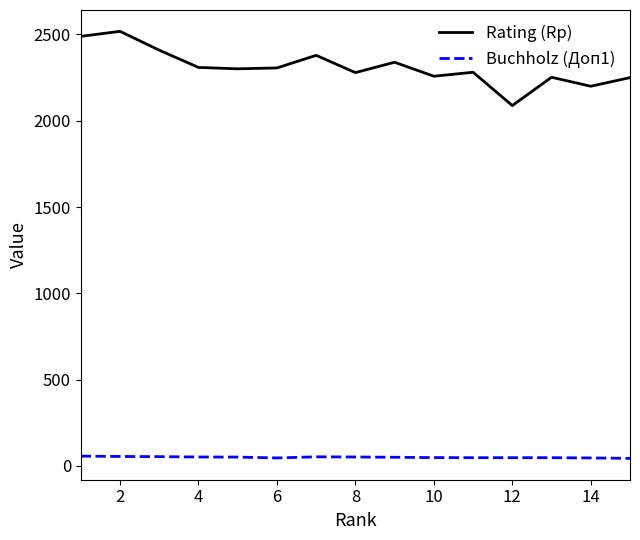

What is the difference between the maximum and minimum values in the Buchholz (Доп1) series?

13.0